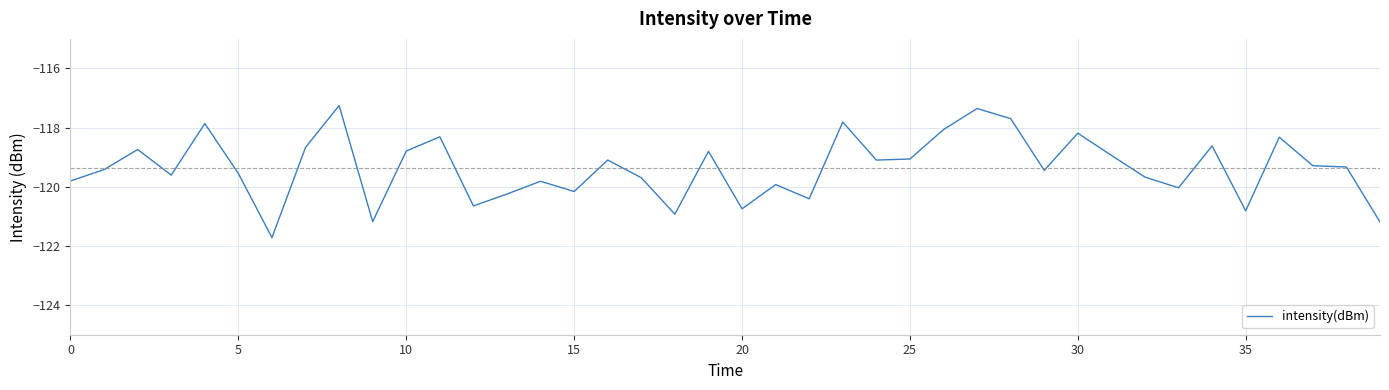

What is the difference between the maximum and minimum values?

4.5